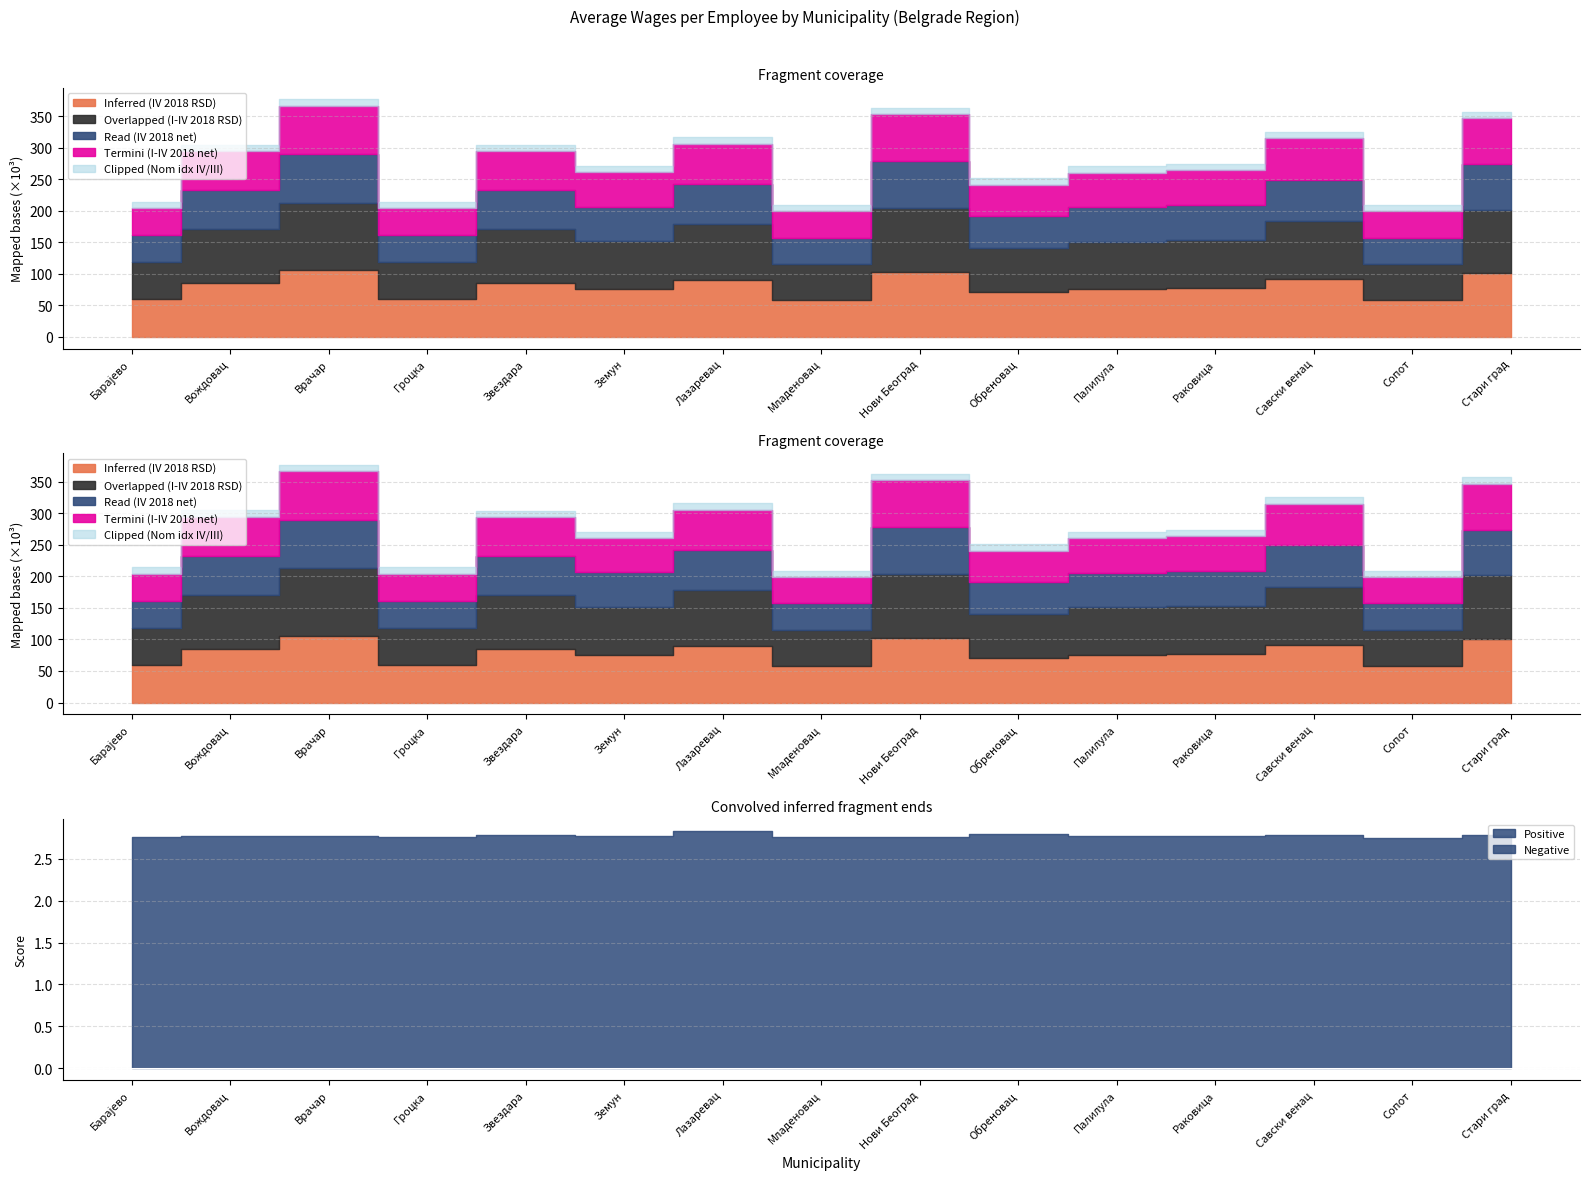

Where is the first local minimum for Termini (I-IV 2018 net)?

Гроцка